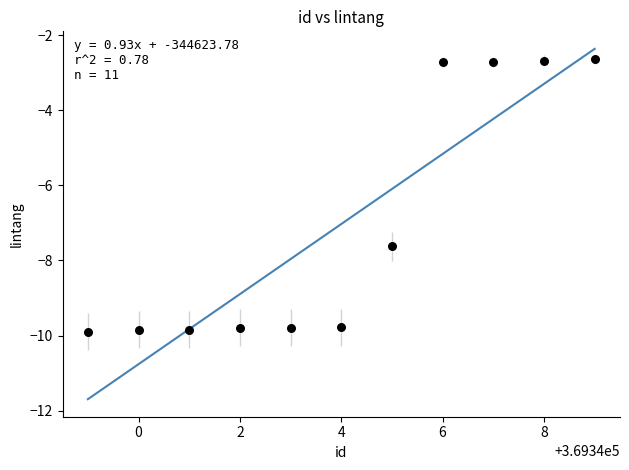

What is the range of Y values (max minus min)?

7.3